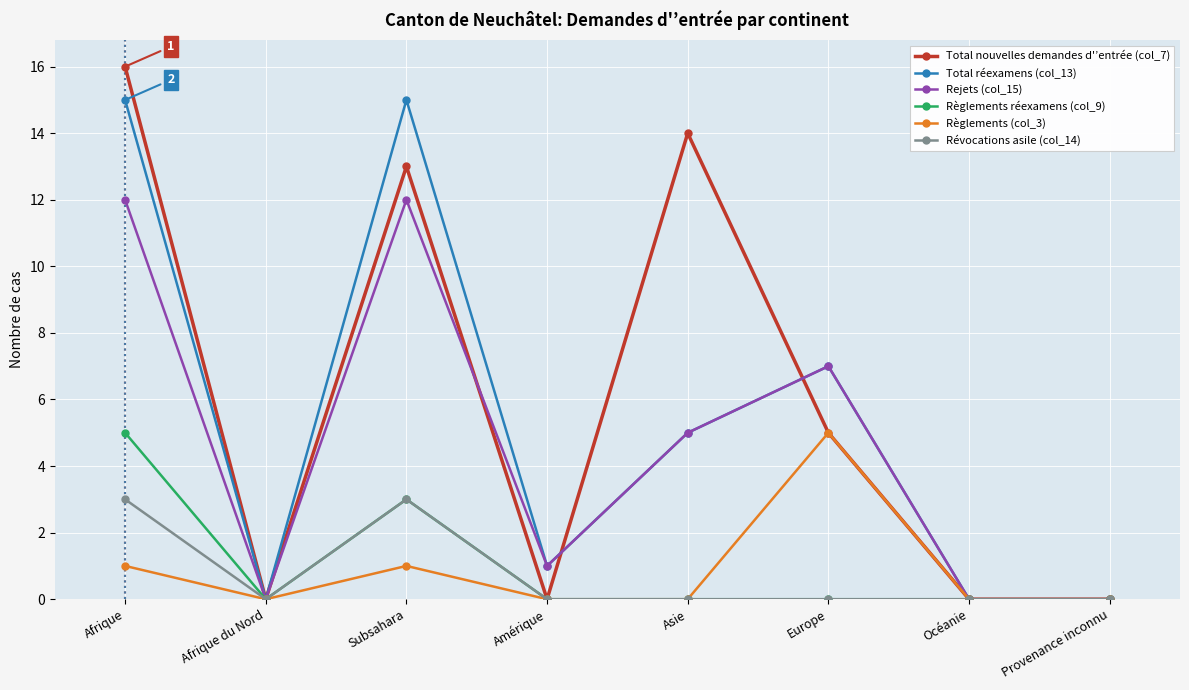

Count the number of data series in this chart.

6